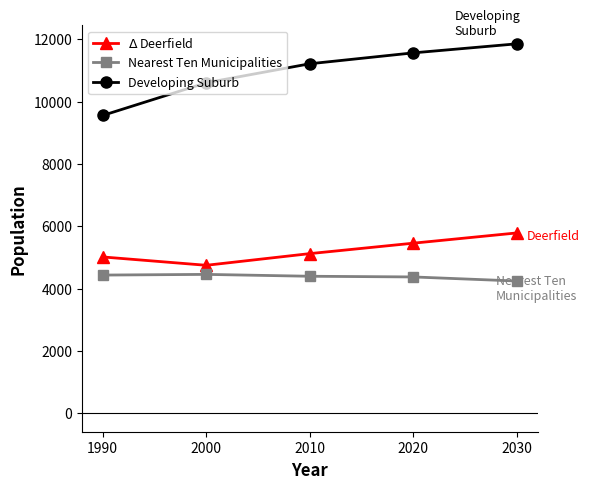

What is the average value of the Nearest Ten Municipalities series?

4383